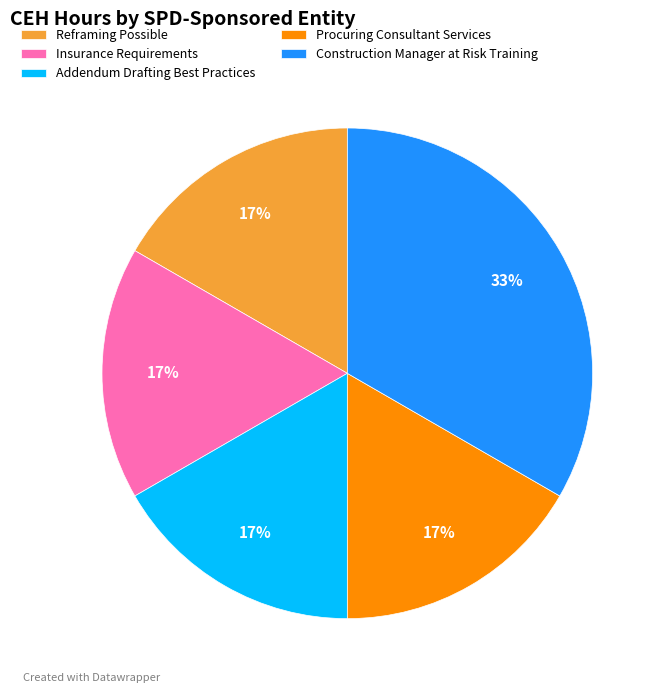

Which category has the biggest portion of the pie?

Construction Manager at Risk Training